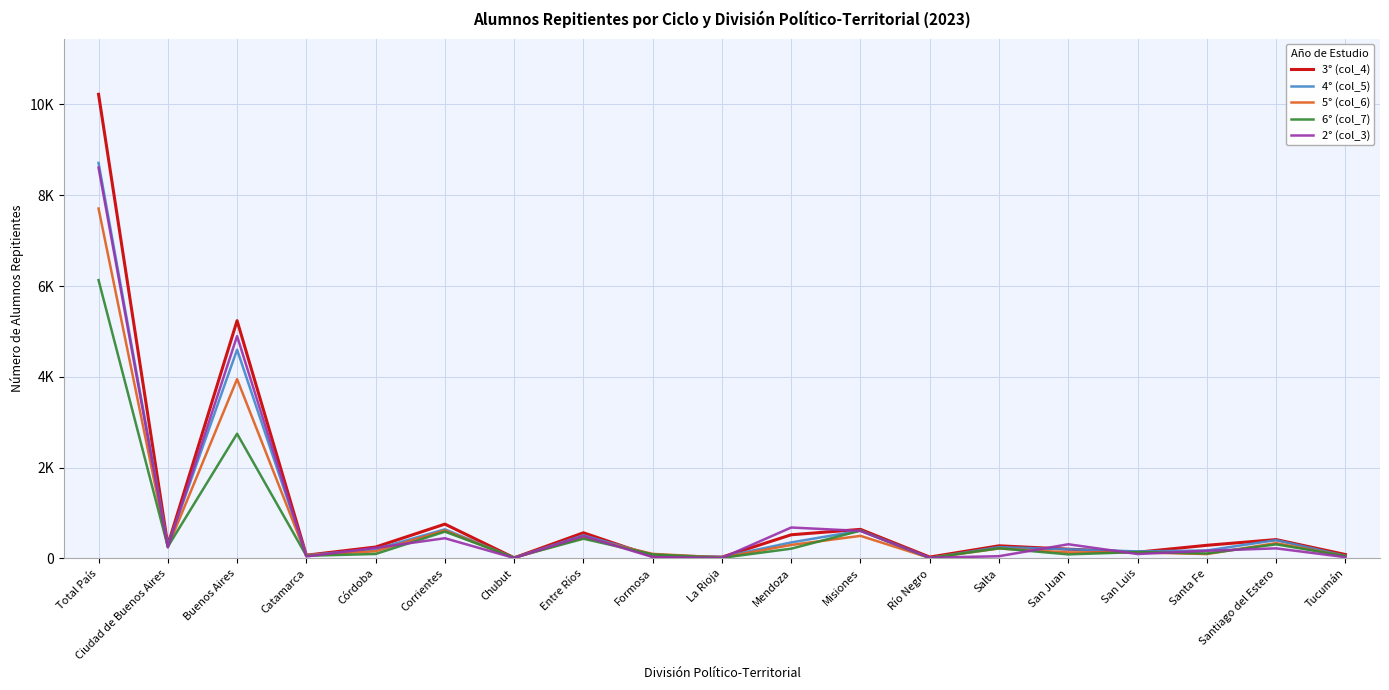

At which label does 6° (col_7) reach its peak?

Total País